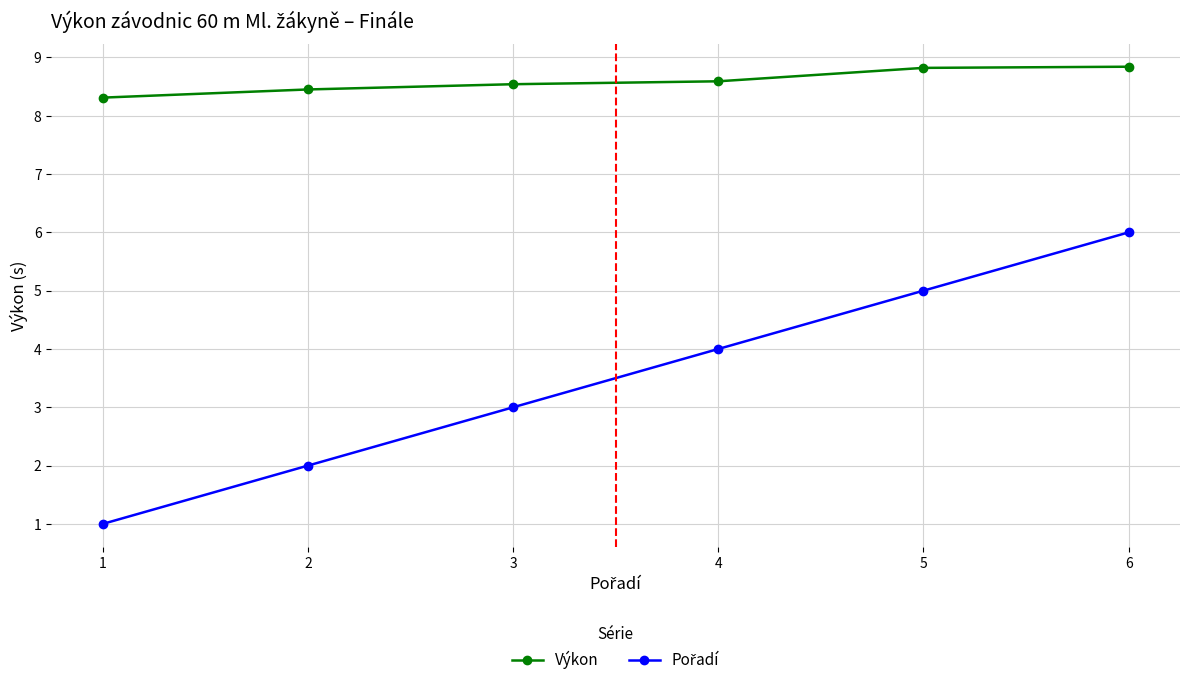

What is the value of the Výkon point at the 1st from the left?

8.3